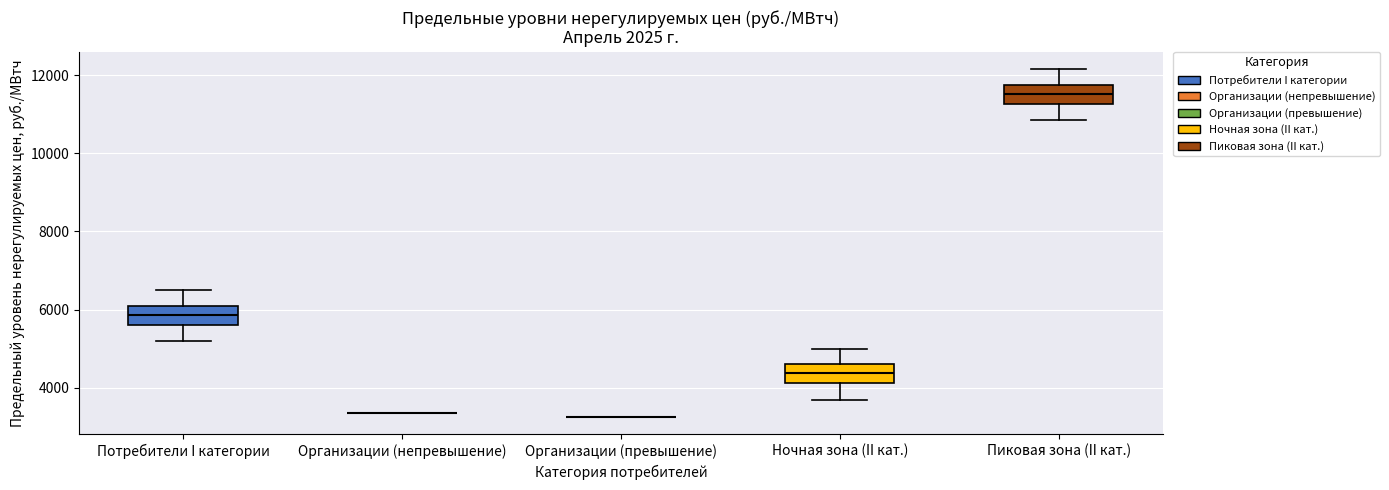

Reading left to right, transcribe this box plot: for each box, give where its median line is, the range the box spans, and where its two whiskers end, as read against the y-axis. The values are not printed on the chart, so give them approximately, as read against the axis.

Потребители I категории: median 5800, box 5600 to 6200, whiskers 5200 to 6400
Организации (непревышение): box collapsed to a line at 3400, whiskers 3400 to 3400
Организации (превышение): box collapsed to a line at 3200, whiskers 3200 to 3200
Ночная зона (II кат.): median 4400, box 4200 to 4600, whiskers 3600 to 5000
Пиковая зона (II кат.): median 11600, box 11200 to 11800, whiskers 10800 to 12200